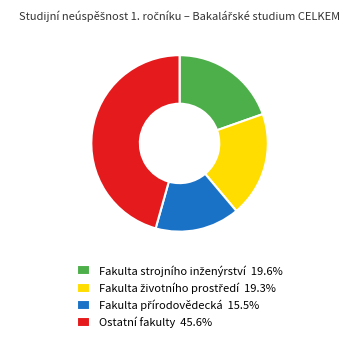

Is there a majority slice in this chart?

No